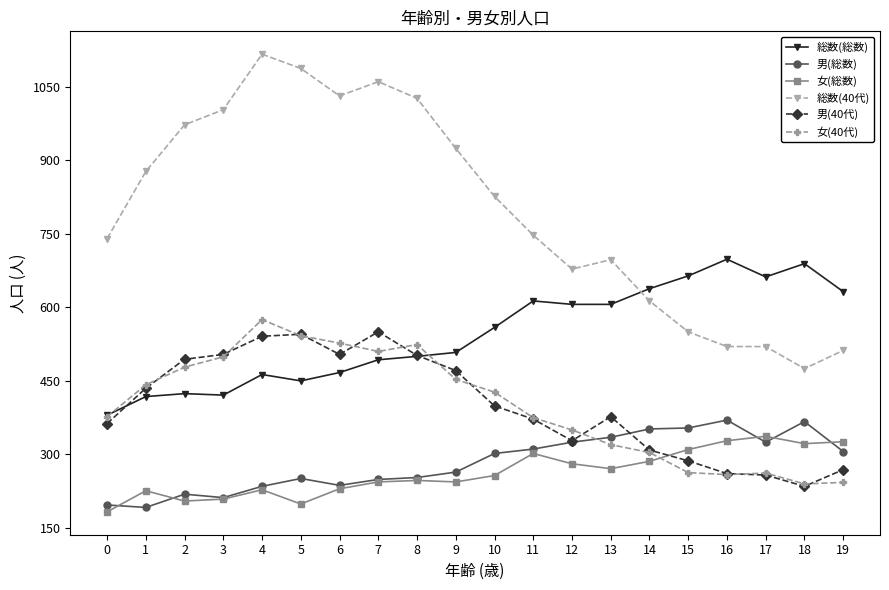

Is this an area chart (filled region under the line)?

No